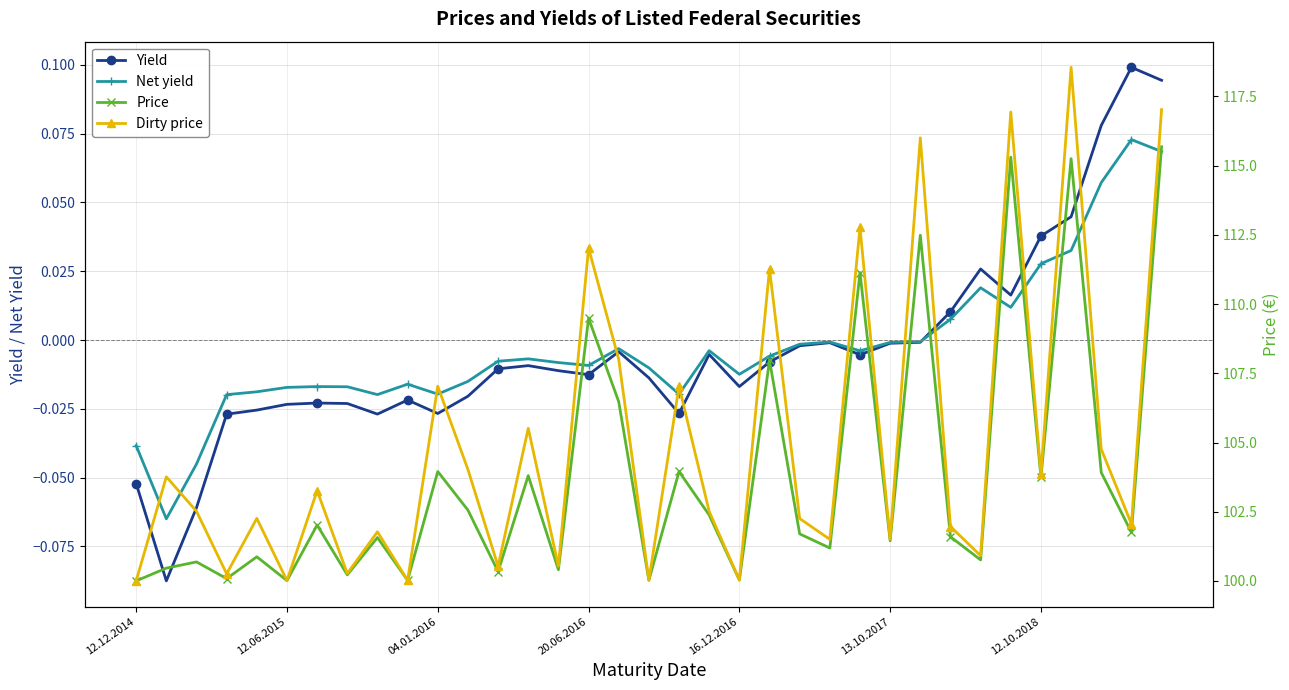

Count the number of categories in the chart.

35